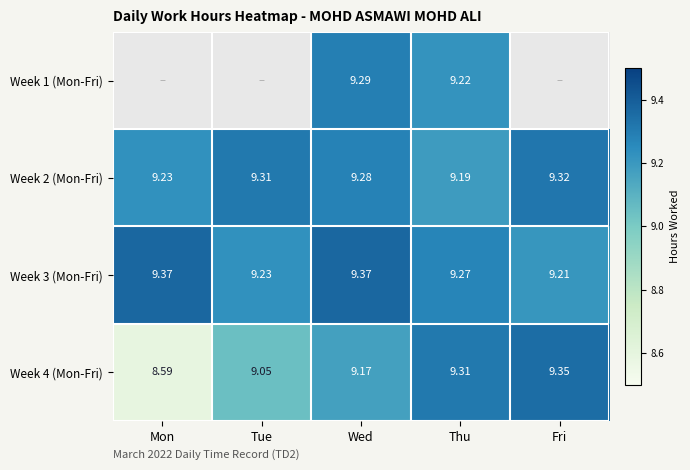

How many values in the Week 4 (Mon-Fri) series are below 9?

1